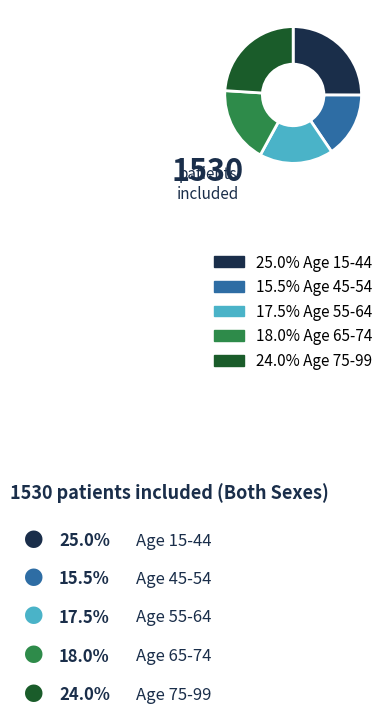

Count the number of slices in the pie.

5